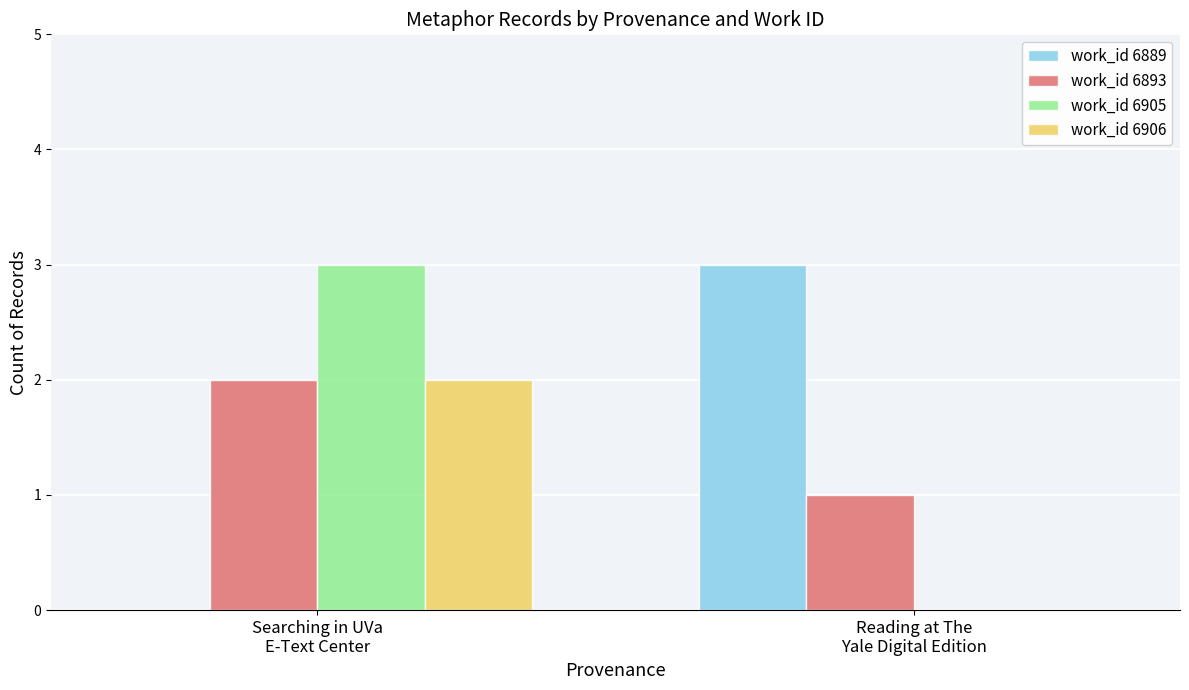

The work_id 6905 series shows 2 at Reading at The
Yale Digital Edition. True or false?

False